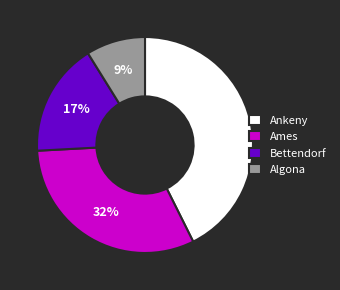

How many slices are in this pie chart?

4